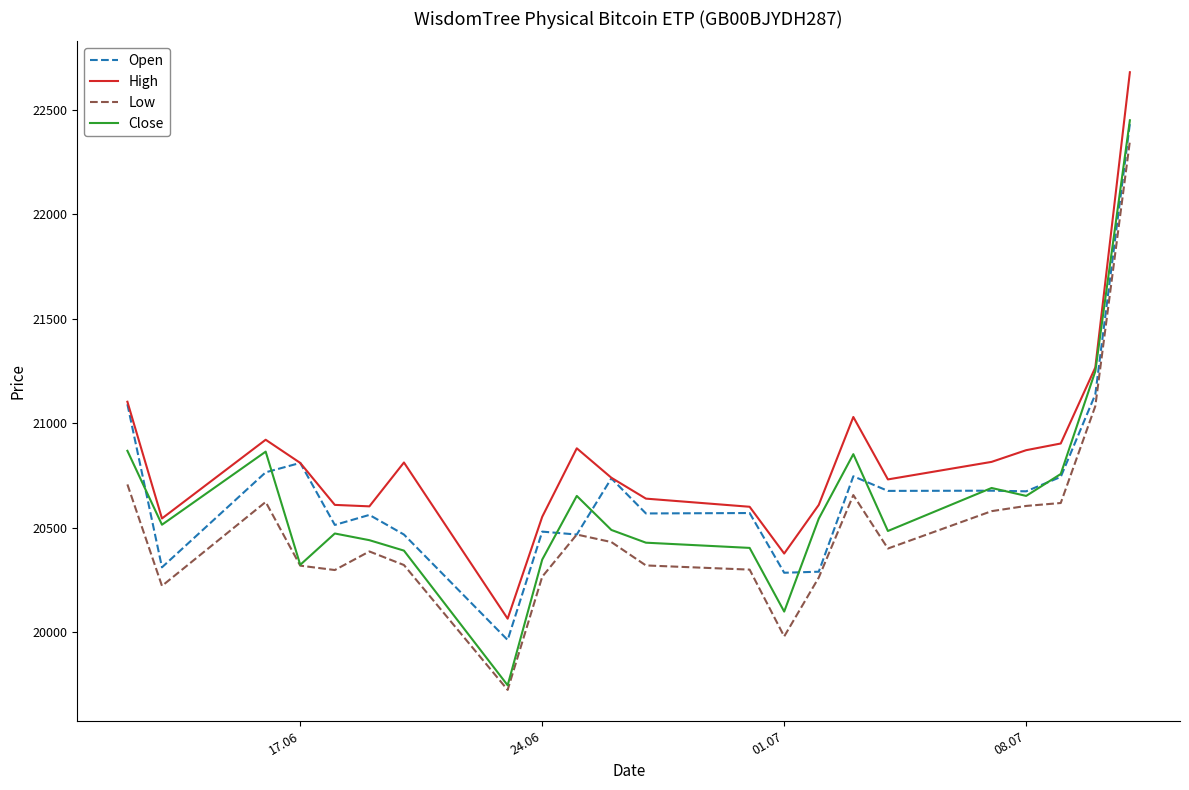

Which series has the largest total across all categories?

High